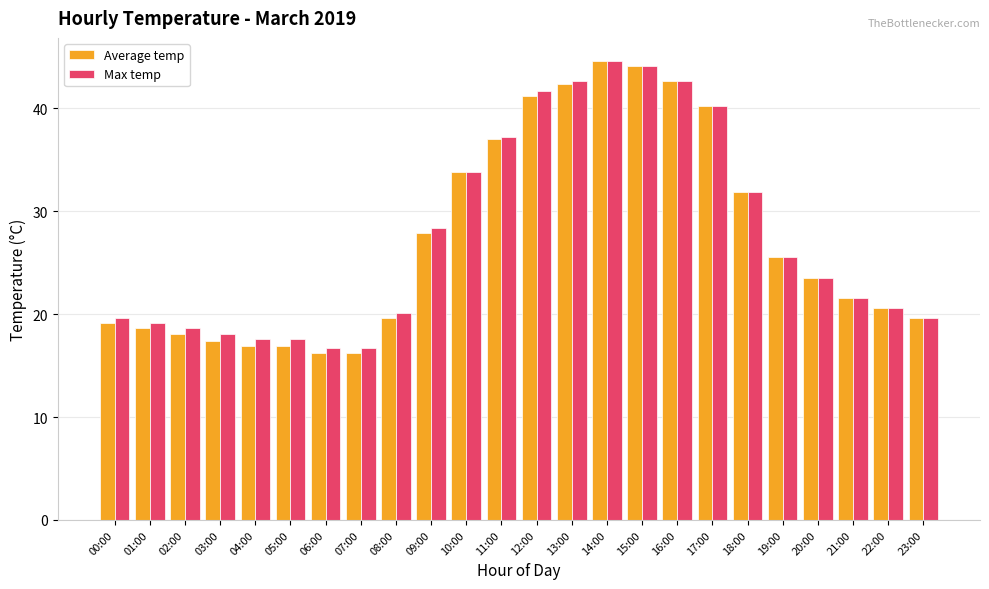

True or false: Max temp has a value of 23.5 at 20:00.

True